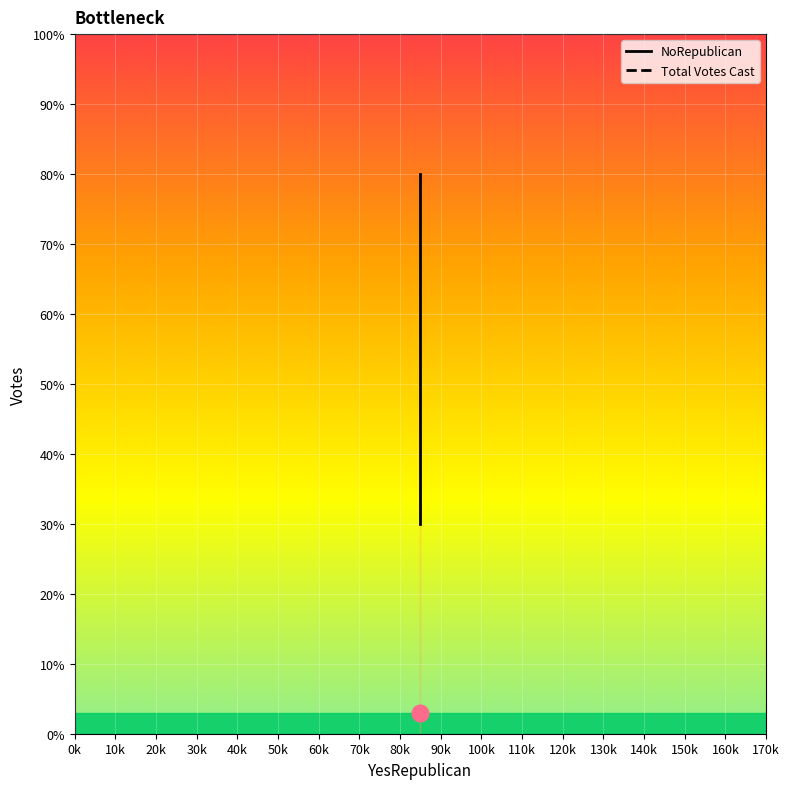

The value of NoRepublican at 10k is 79. True or false?

False